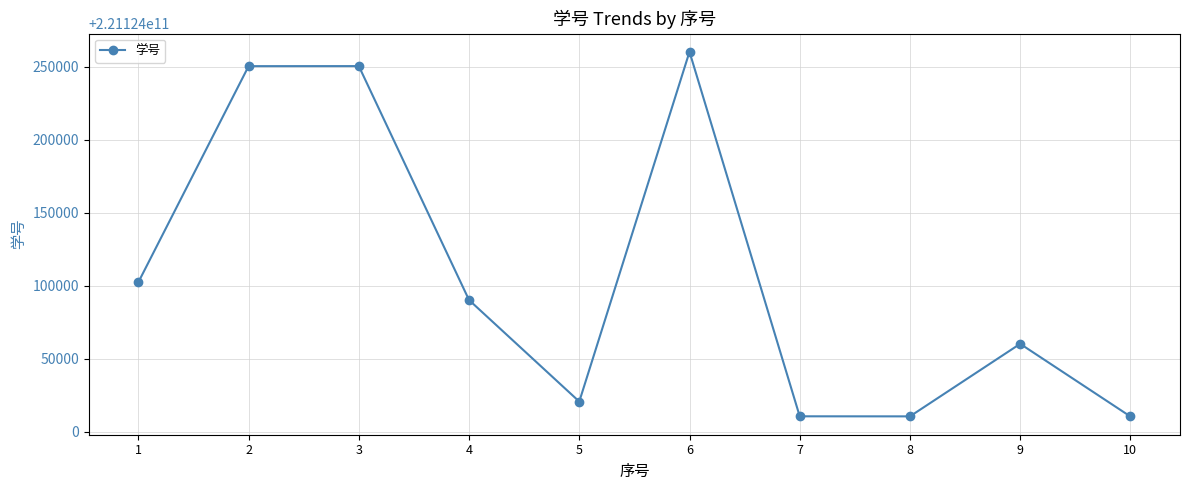

How many distinct data groups are displayed?

1